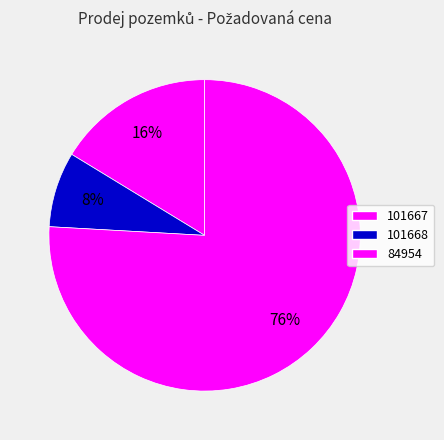

Count the number of slices in the pie.

3